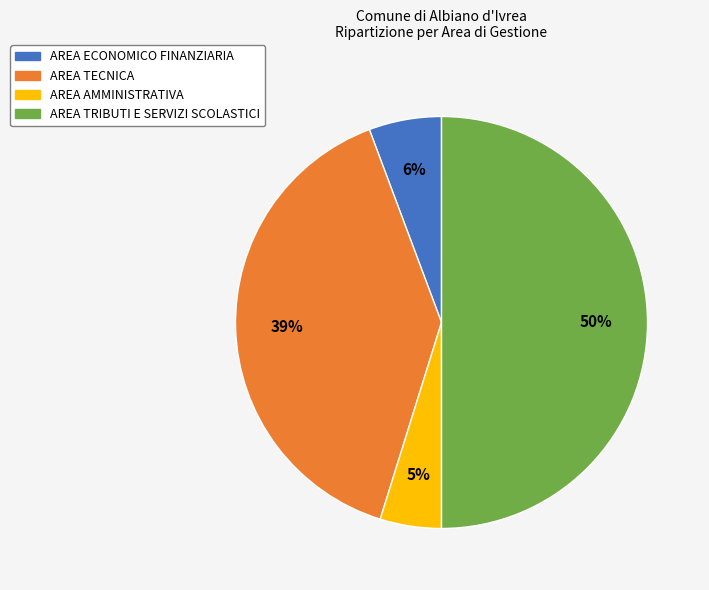

To the nearest percent, what percentage of the pie is AREA TRIBUTI E SERVIZI SCOLASTICI?

50%